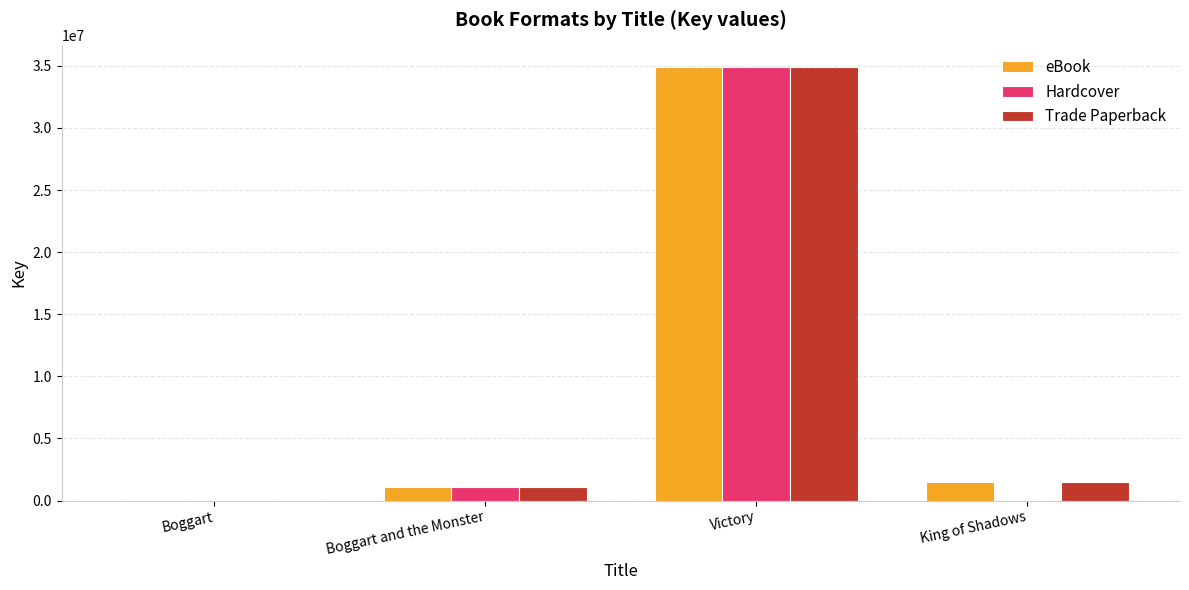

Does the chart contain stacked bars?

No